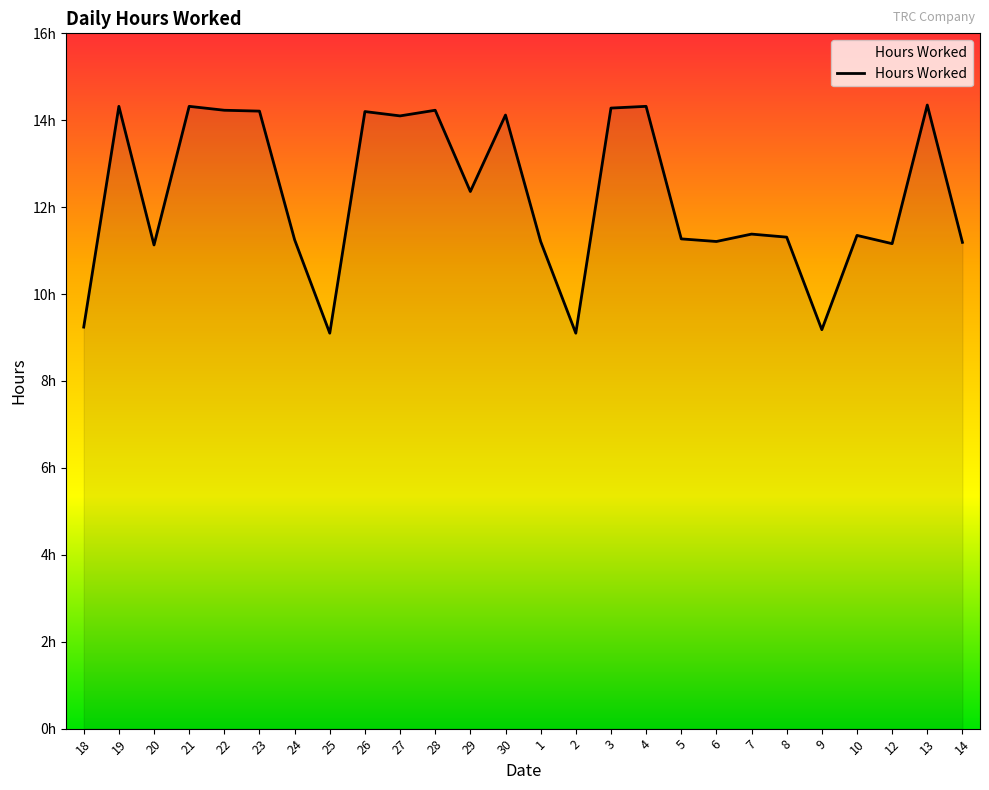

Does the chart display data point markers on the line(s)?

No